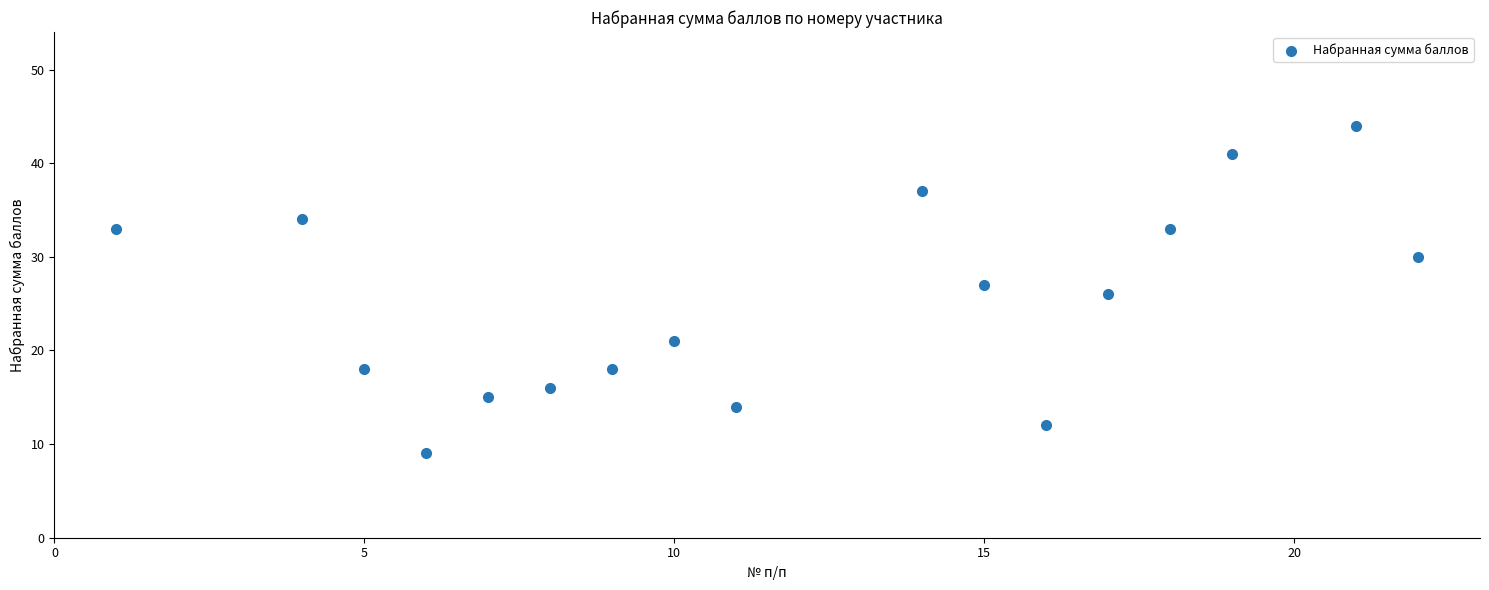

What is the range of Y values (max minus min)?

35